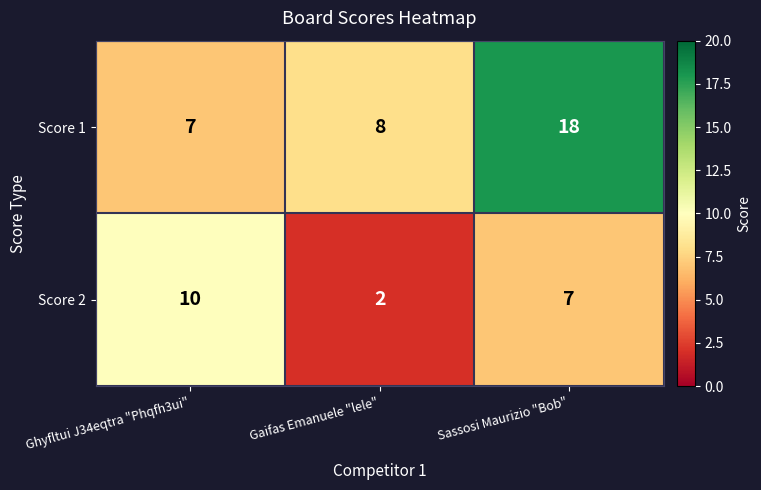

What is the difference between the maximum and minimum values in the Score 2 series?

8